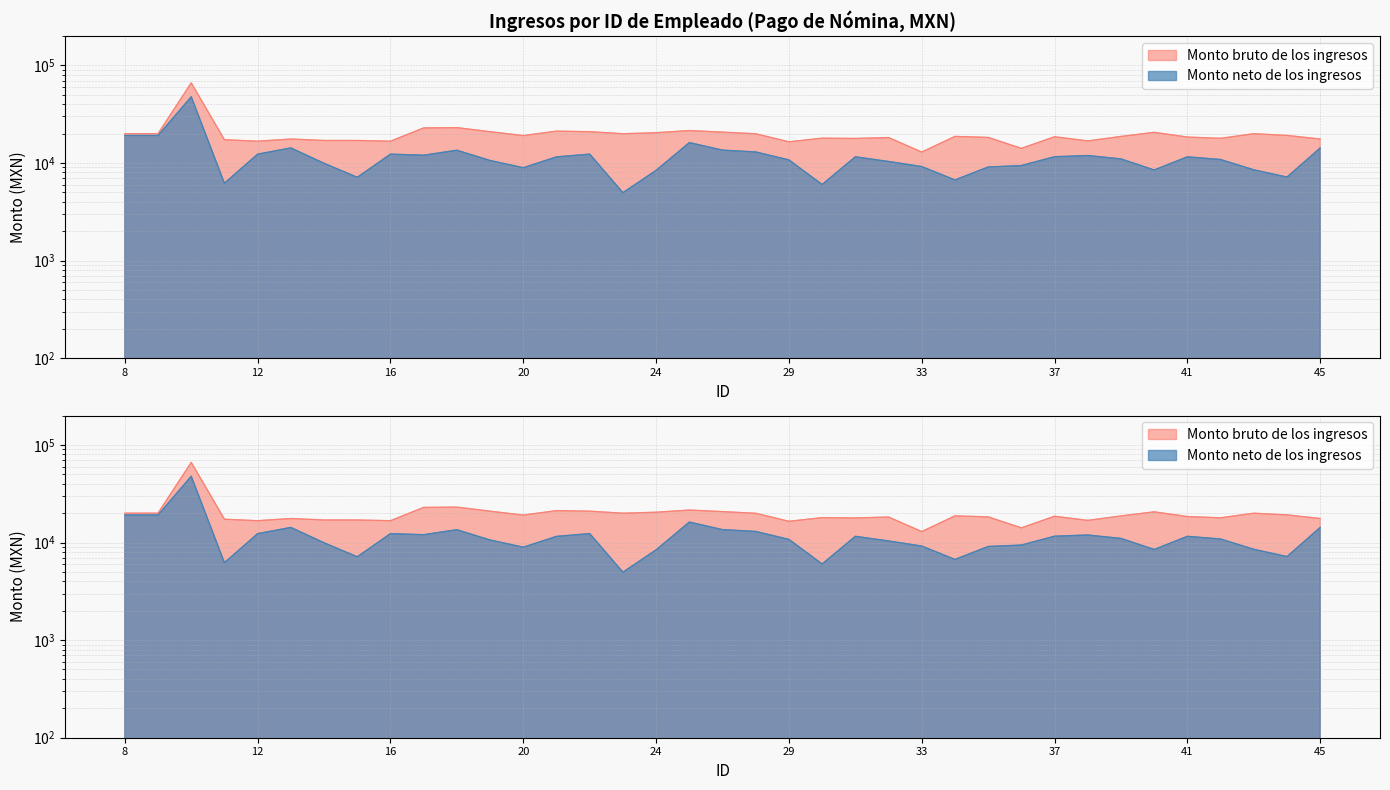

What is the difference between the maximum and second lowest values in the Monto neto de los ingresos series?

41695.2